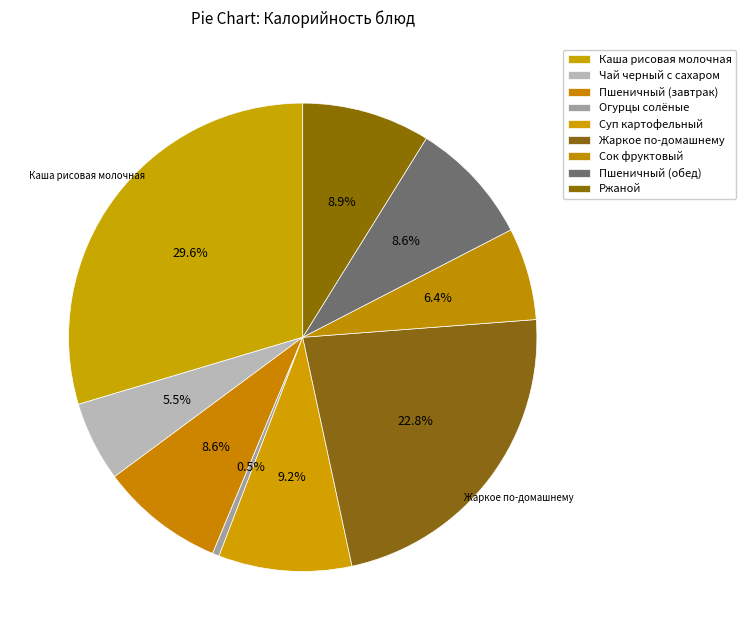

Count the number of slices in the pie.

9